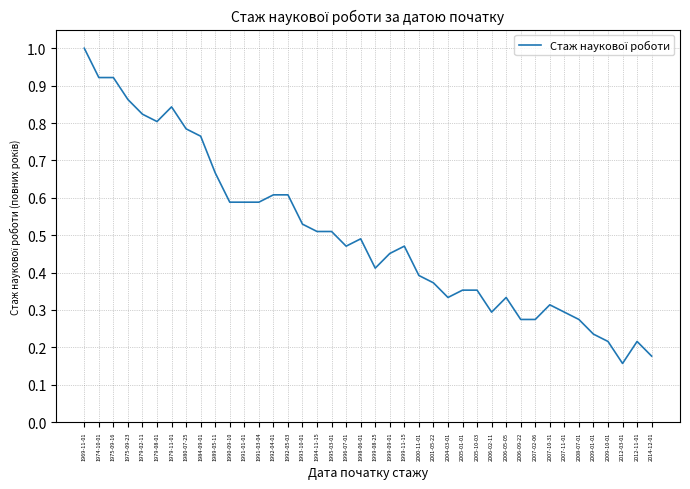

At which label is the value closest to 0?

2012-03-01